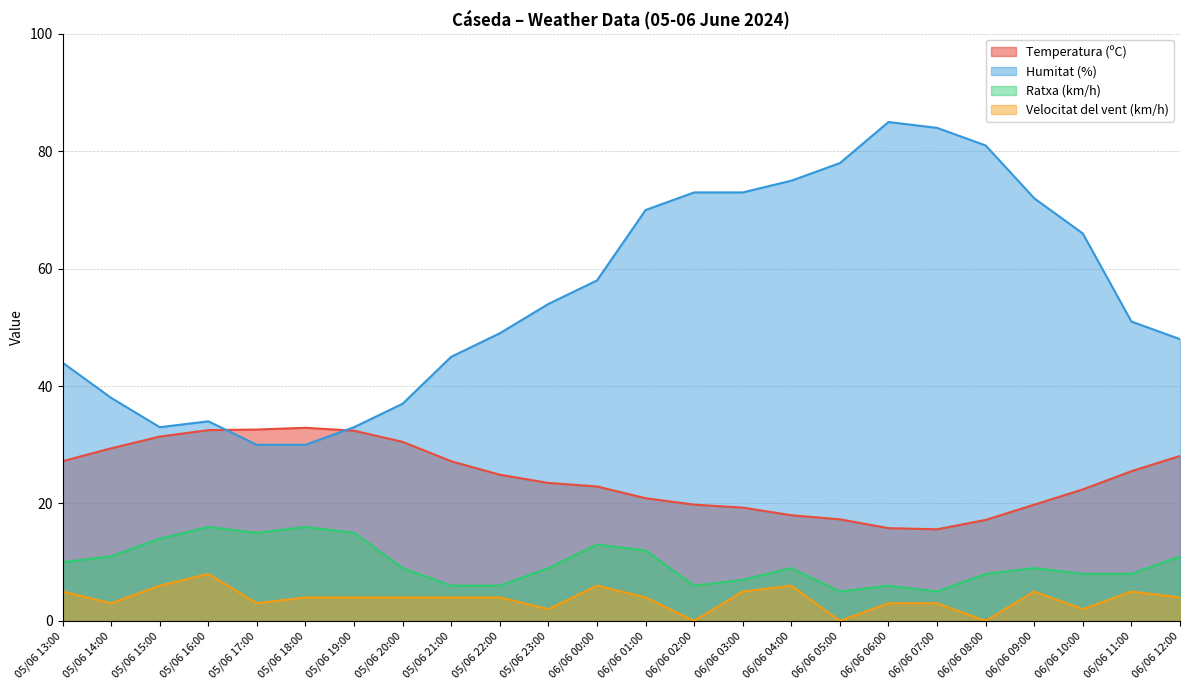

Is the value of Velocitat del vent (km/h) at 06/06 02:00 greater than the value of Temperatura (ºC) at 05/06 16:00?

No